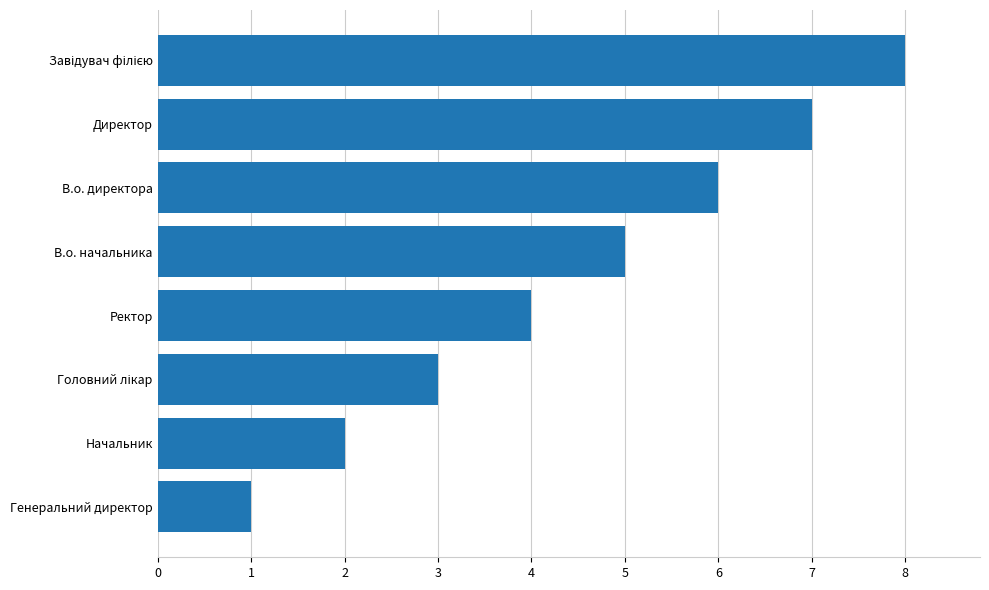

What value does the data have at Директор?

7